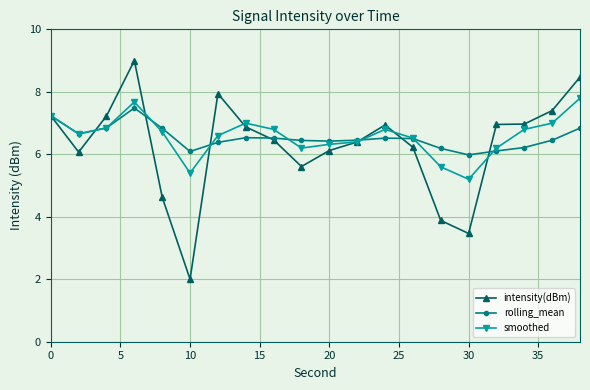

What is the average value of the intensity(dBm) series?

6.3